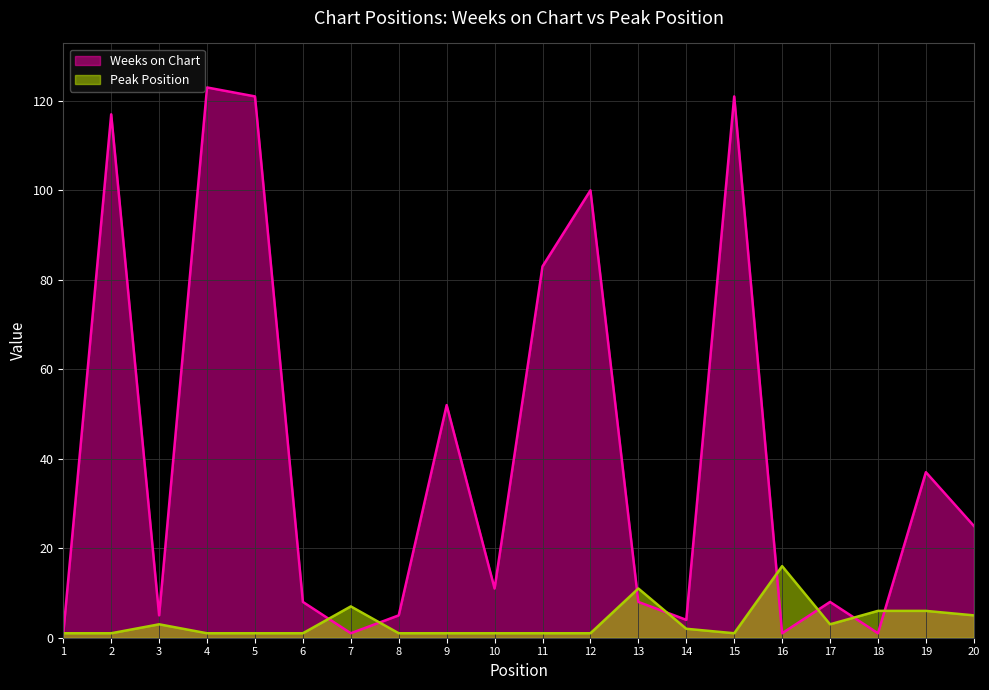

Which category has the lowest value across all series?

1